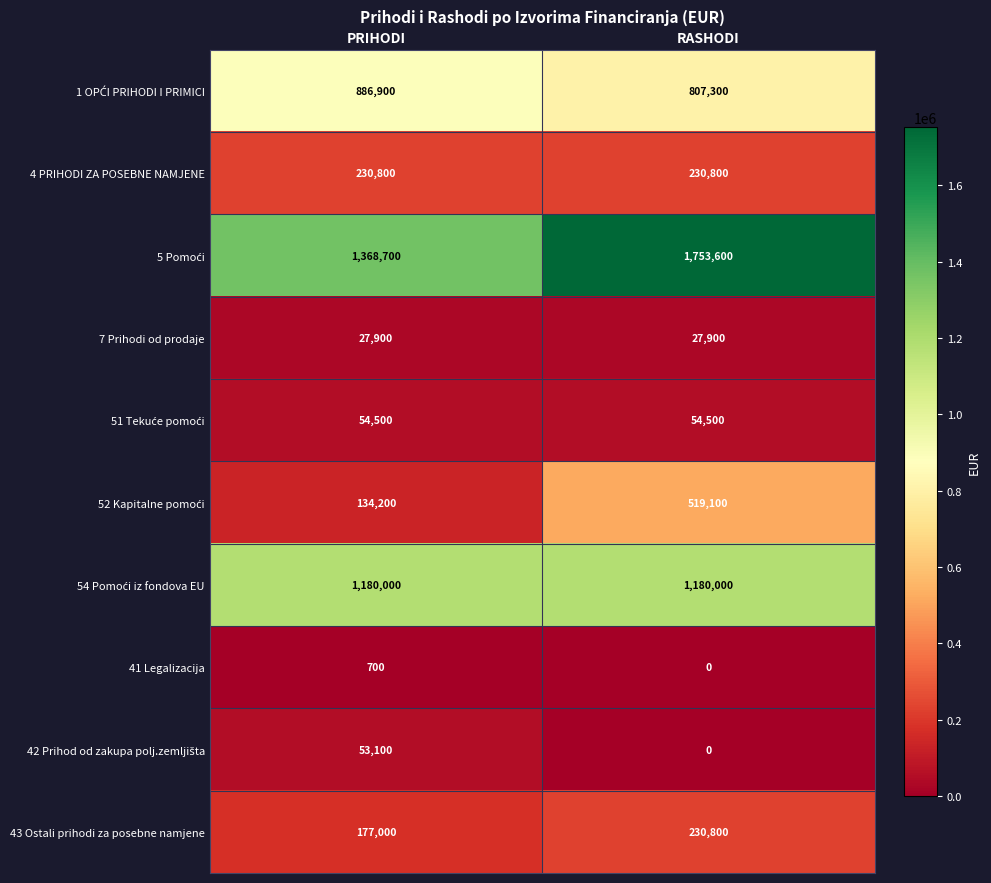

Is it true that 7 Prihodi od prodaje equals 27900 at PRIHODI?

True